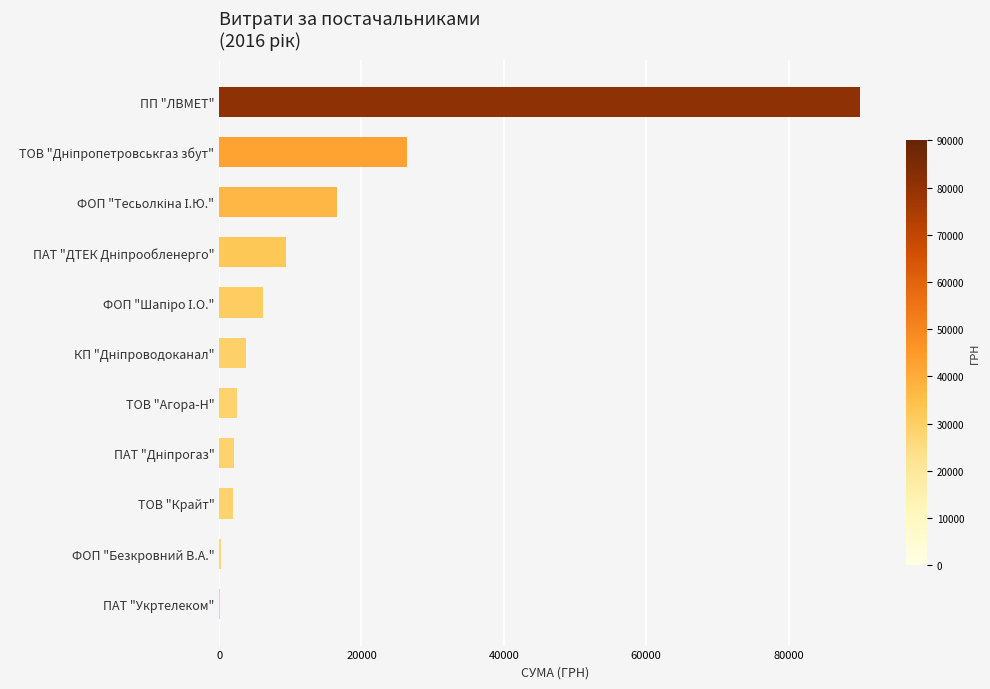

At which category does the chart reach its peak across all series?

ПП "ЛВМЕТ"